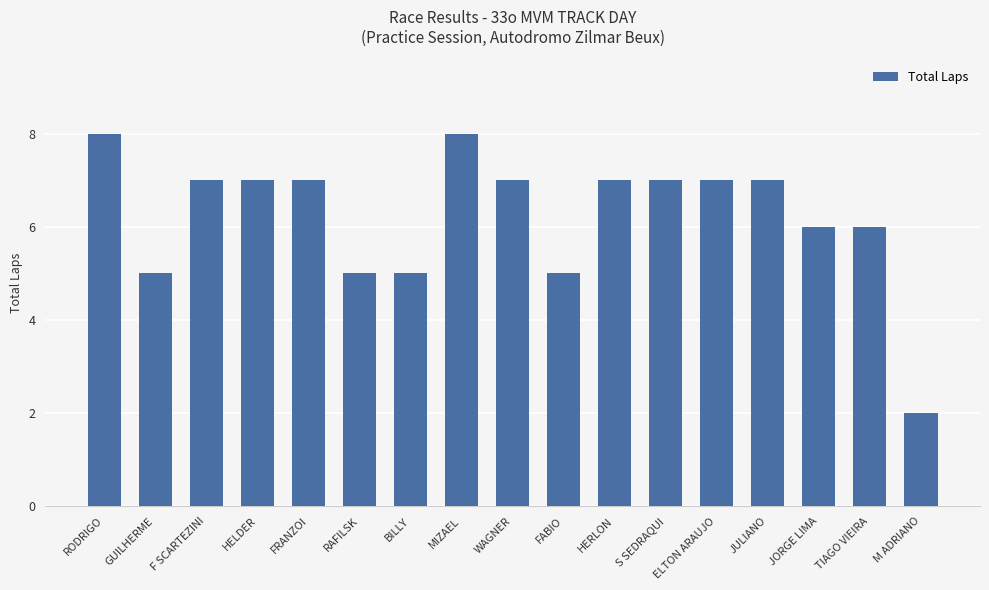

Read the value at GUILHERME.

5